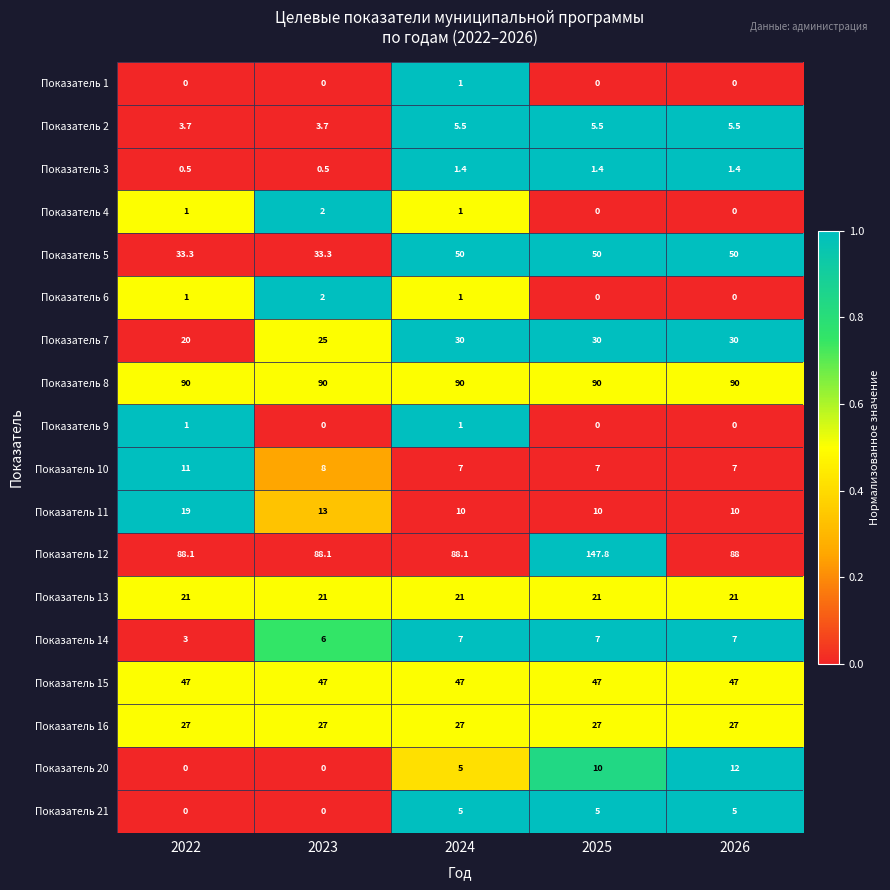

What is the sum of all Показатель 6 values?

4.0